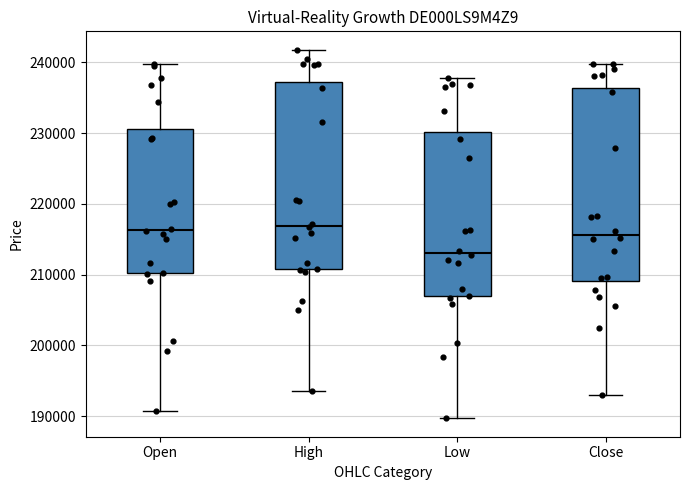

Where does the upper whisker of the box for Low end on the y-axis? The values are not printed on the chart, so give them approximately, as read against the axis.

238000